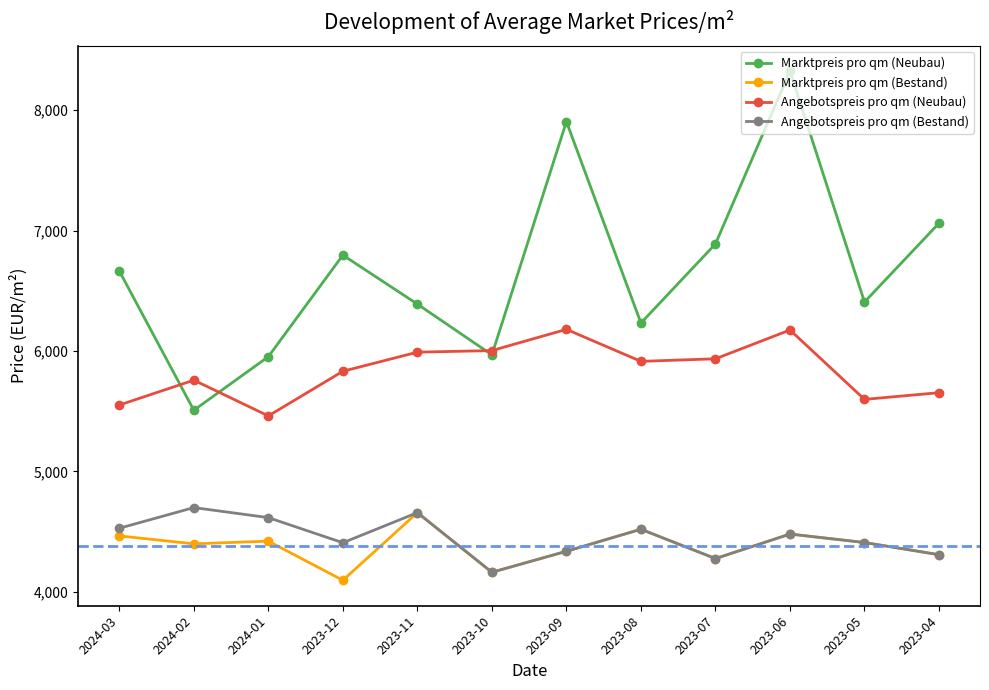

Between 2024-01 and 2023-07, which series saw the biggest shift?

Marktpreis pro qm (Neubau)